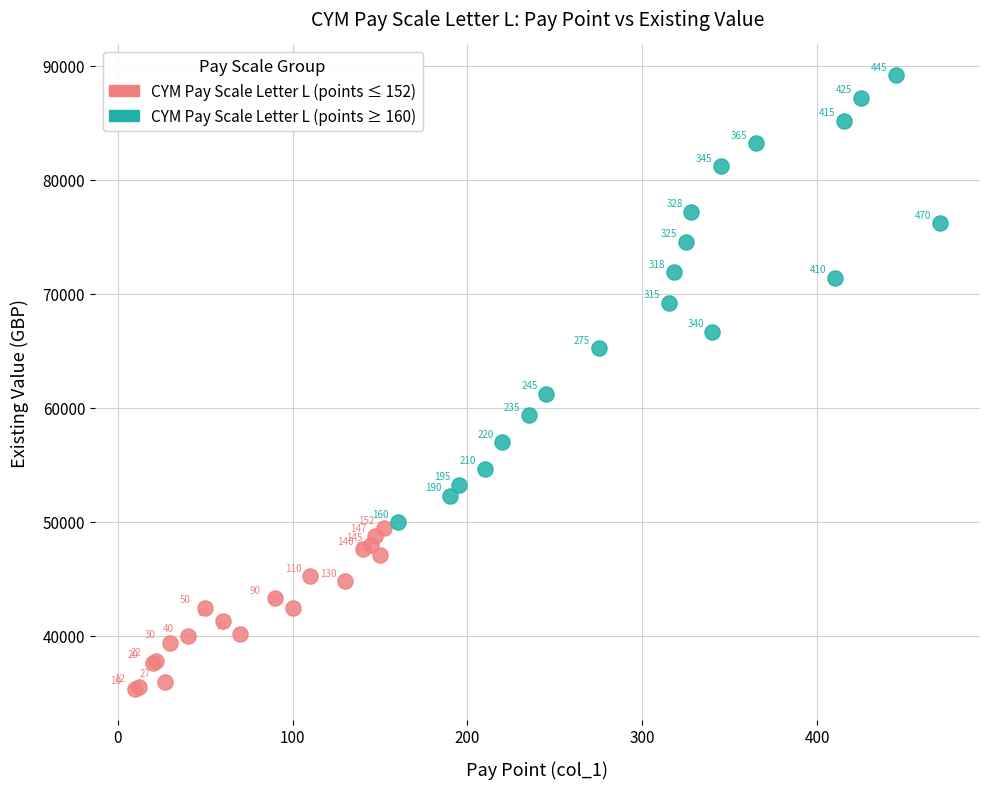

Which series has the largest Y range (max minus min)?

CYM Pay Scale Letter L (points ≥ 160)